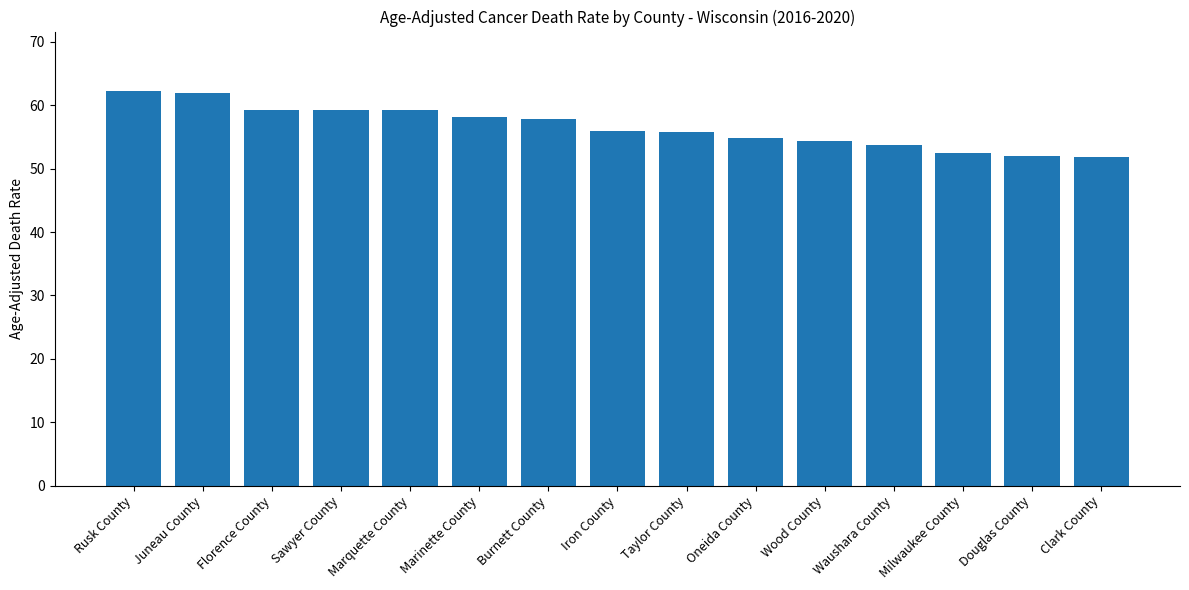

What is the smallest value displayed?

51.8